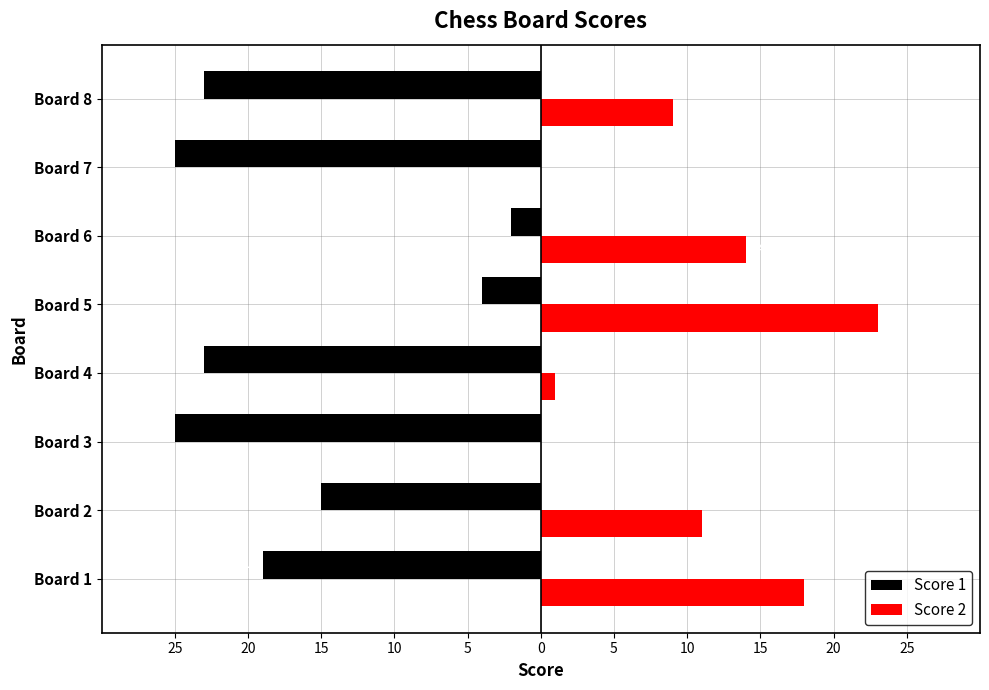

What is the difference between the second highest and minimum values in the Score 1 series?

21